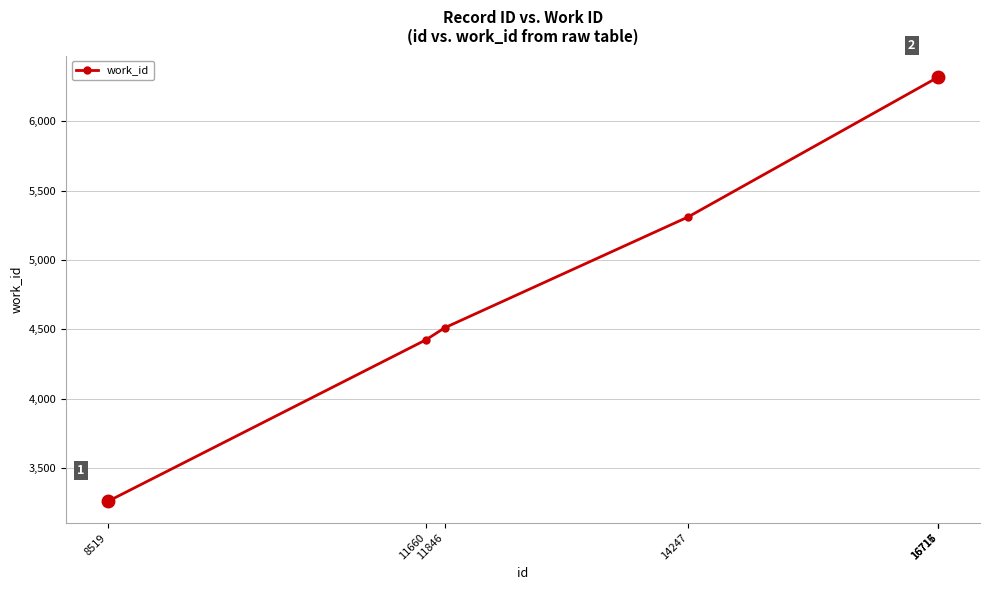

What is the greatest value displayed?

6319